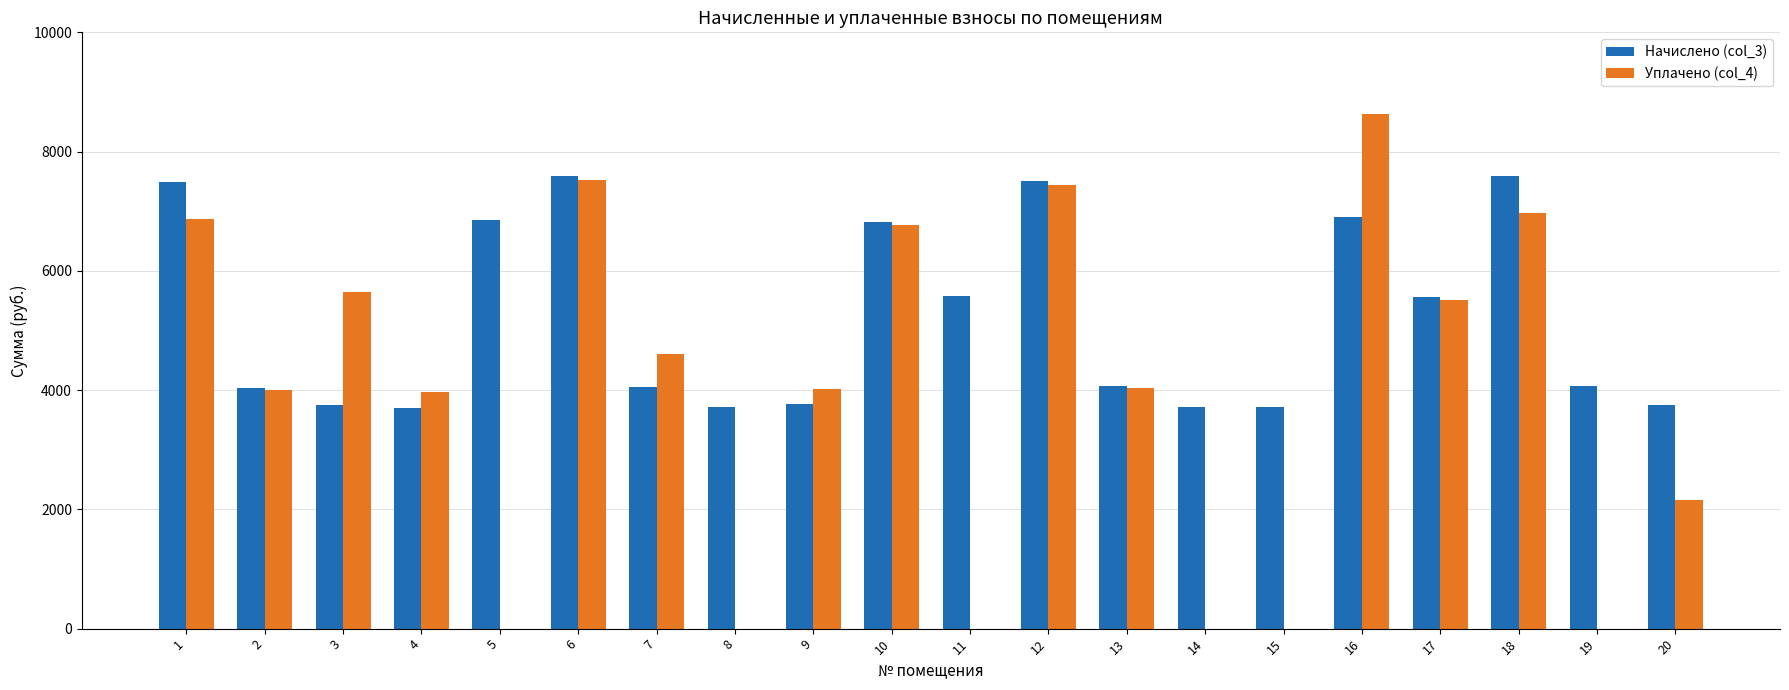

What is the greatest value displayed?

8622.3